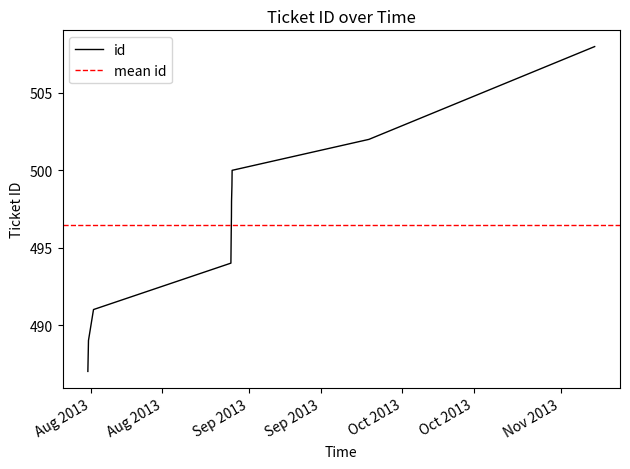

At which label does the data first exceed 497?

2013-08-28 12:41:47